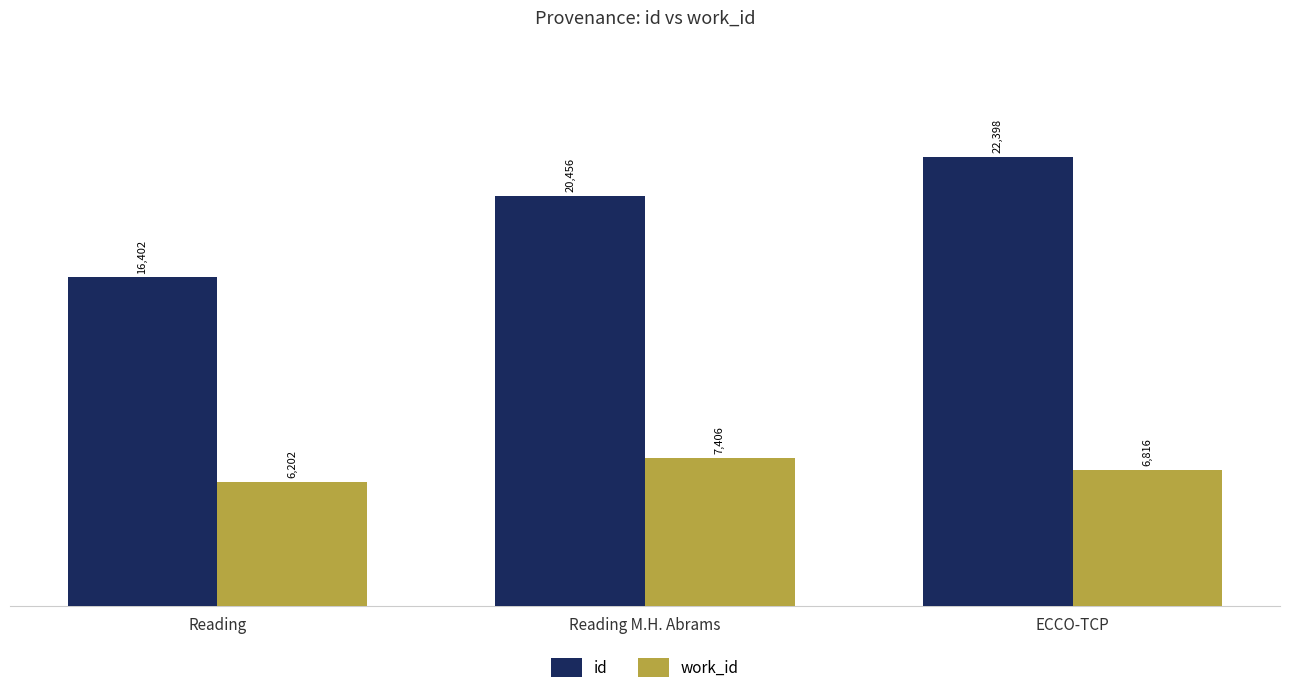

True or false: id has a value of 22398 at ECCO-TCP.

True